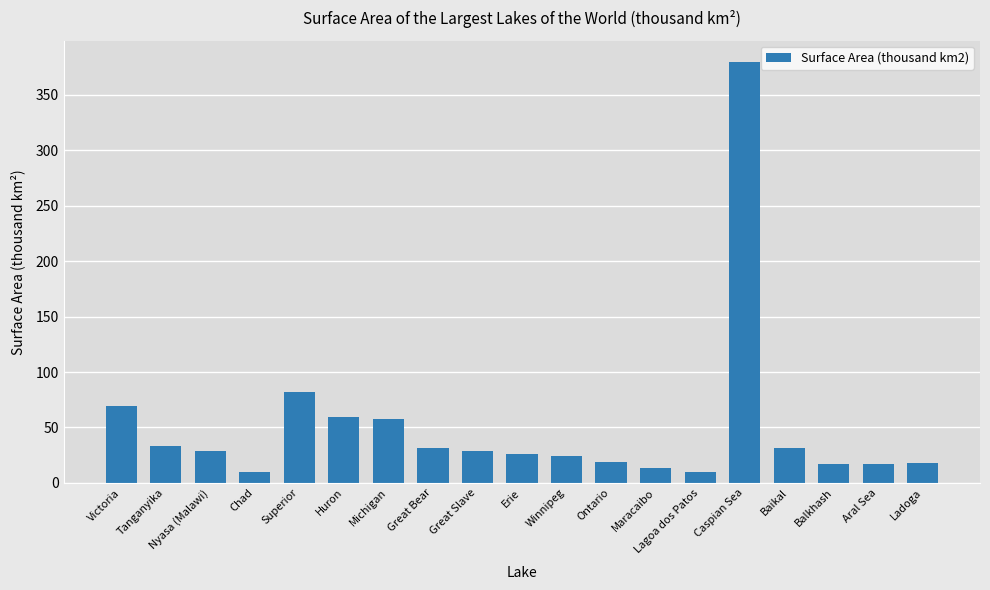

What is the sum of all values?

956.1